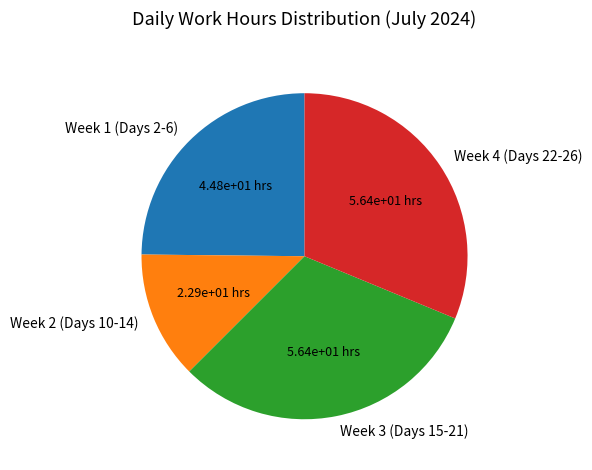

Which has a higher value, Week 4 (Days 22-26) or Week 2 (Days 10-14)?

Week 4 (Days 22-26)